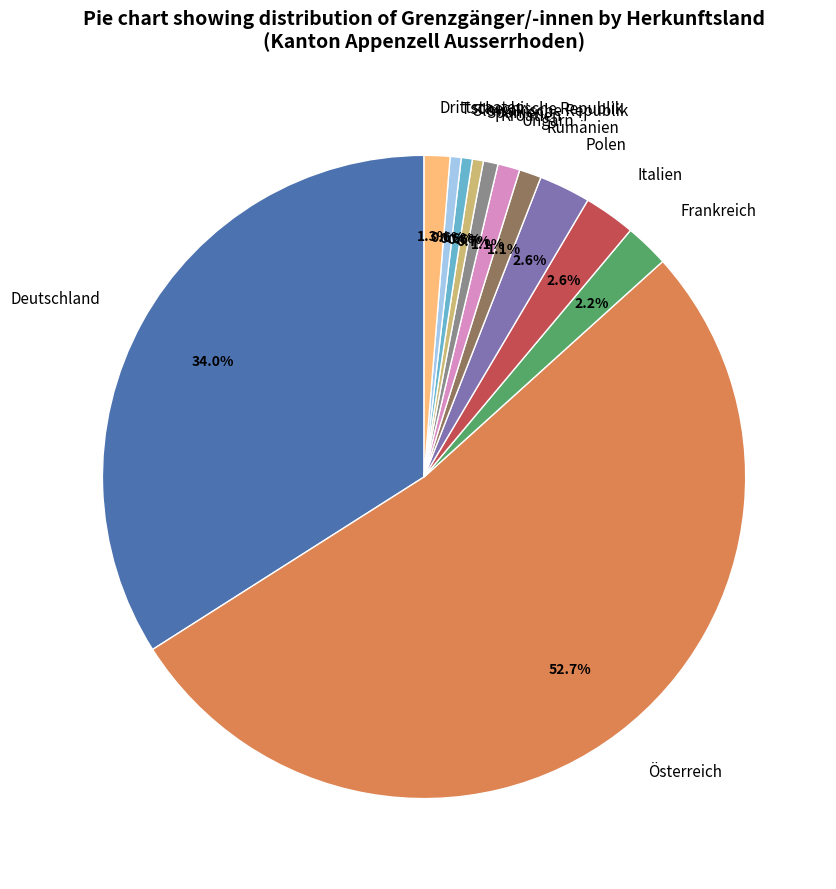

To the nearest percent, what portion does Tschechische Republik represent?

1%